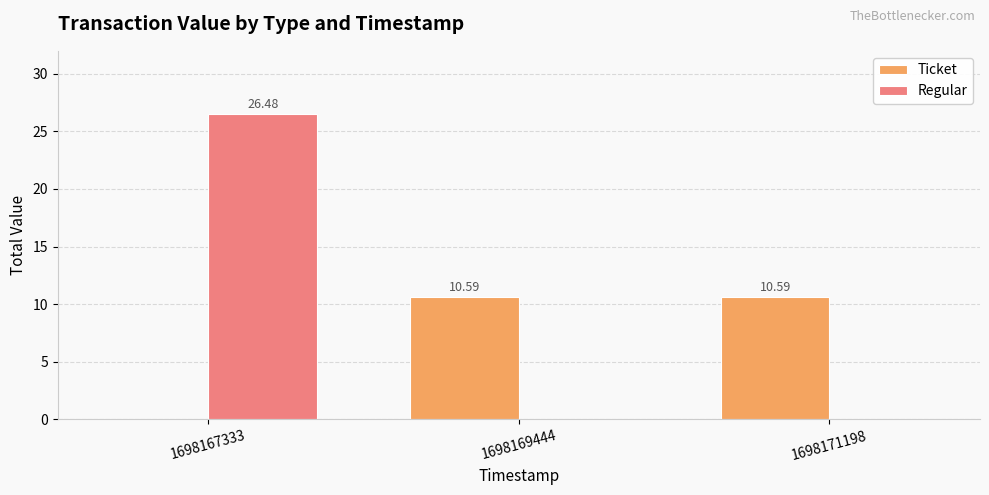

What is the sum of all Ticket values?

21.2